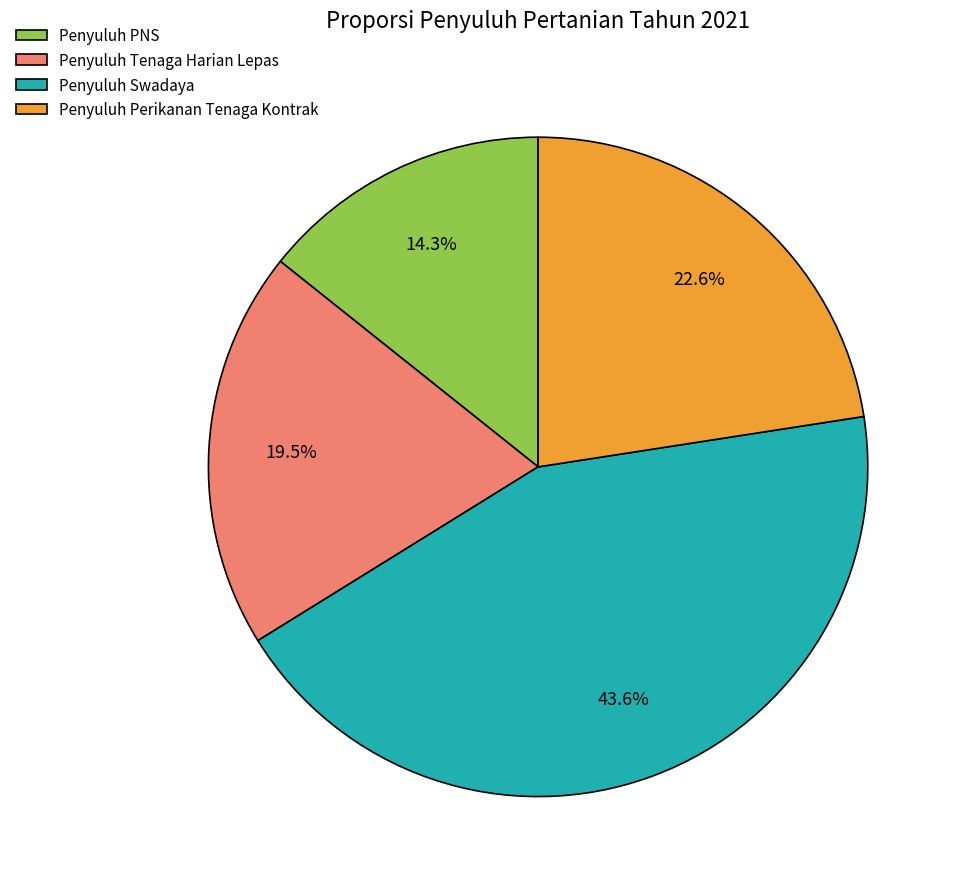

Rank the categories by value from lowest to highest.

Penyuluh PNS, Penyuluh Tenaga Harian Lepas, Penyuluh Perikanan Tenaga Kontrak, Penyuluh Swadaya